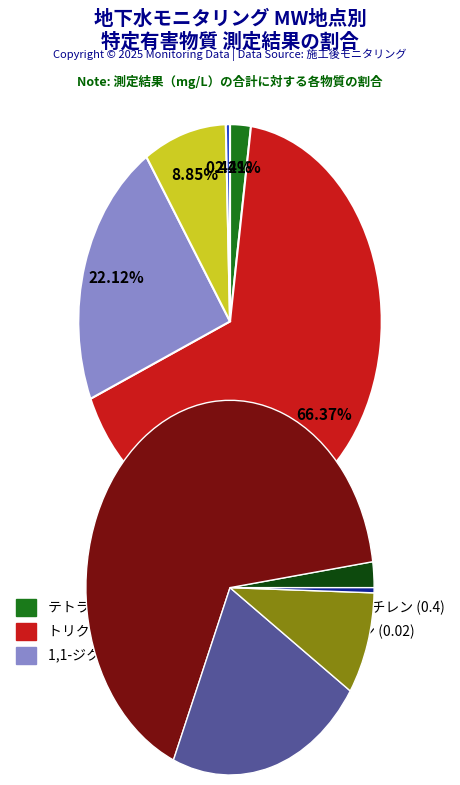

To the nearest percent, what is the combined percentage of 1,1-ジクロロエチレン and 1,2-ジクロロエチレン?

31%